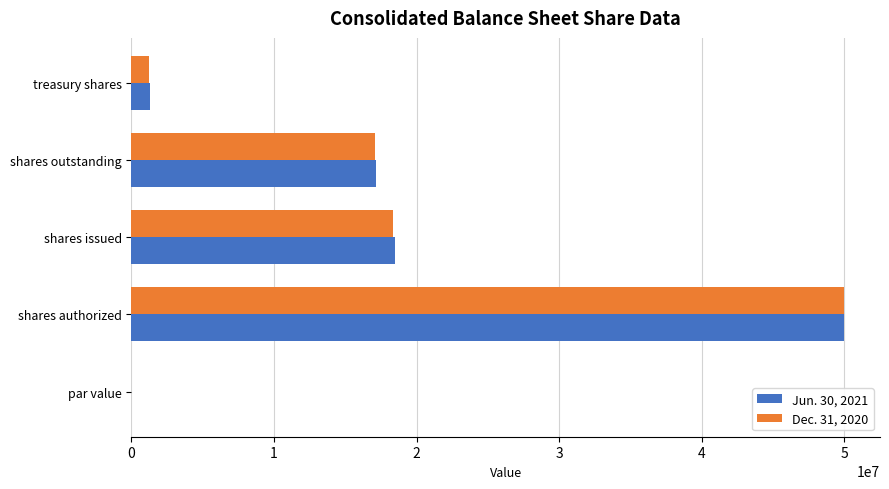

Between par value and shares outstanding, which series saw the biggest shift?

Jun. 30, 2021